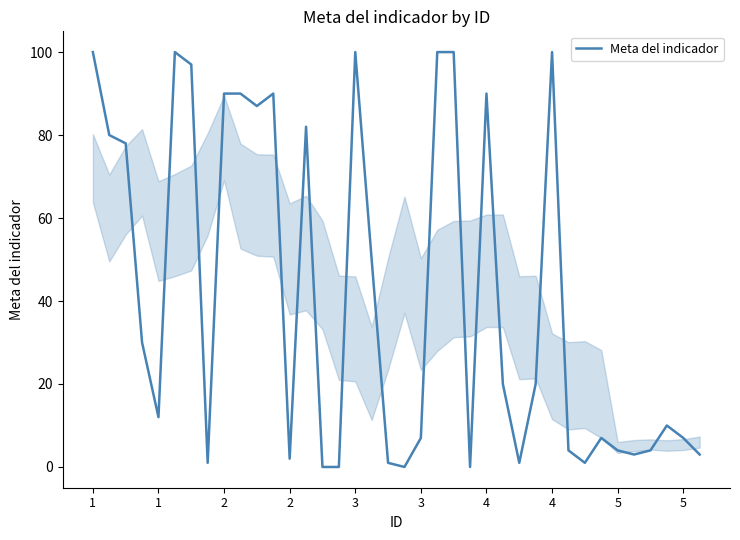

What is the greatest value displayed?

100